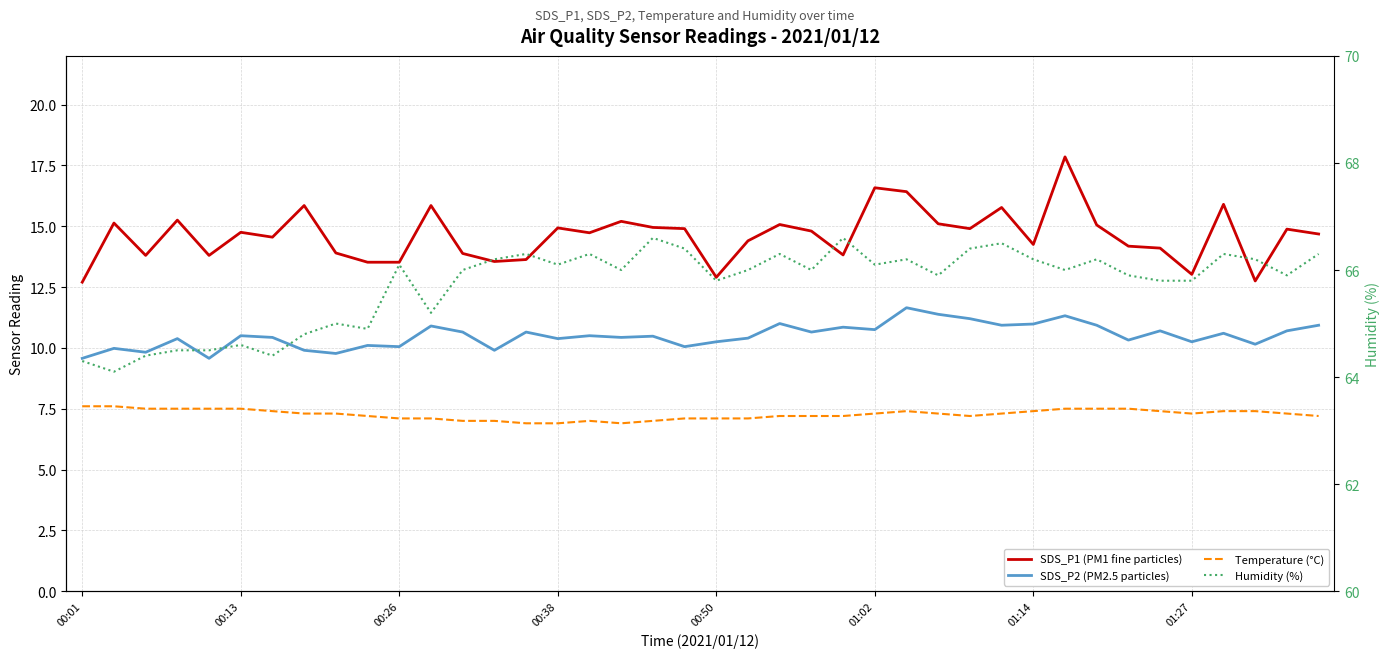

Reading left to right, extract all data points from this chart.

SDS_P1 (PM1 fine particles): 12.7	15.1	13.8	15.2	13.8	14.8	14.6	15.8	13.9	13.5	13.5	15.8	13.9	13.6	13.6	14.9	14.7	15.2	14.9	14.9	12.9	14.4	15.1	14.8	13.8	16.6	16.4	15.1	14.9	15.8	14.2	17.9	15.1	14.2	14.1	13.0	15.9	12.8	14.9	14.7
SDS_P2 (PM2.5 particles): 9.6	10.0	9.8	10.4	9.6	10.5	10.4	9.9	9.8	10.1	10.1	10.9	10.7	9.9	10.7	10.4	10.5	10.4	10.5	10.1	10.2	10.4	11.0	10.7	10.8	10.8	11.7	11.4	11.2	10.9	11.0	11.3	10.9	10.3	10.7	10.2	10.6	10.2	10.7	10.9
Temperature (°C): 7.6	7.6	7.5	7.5	7.5	7.5	7.4	7.3	7.3	7.2	7.1	7.1	7.0	7.0	6.9	6.9	7.0	6.9	7.0	7.1	7.1	7.1	7.2	7.2	7.2	7.3	7.4	7.3	7.2	7.3	7.4	7.5	7.5	7.5	7.4	7.3	7.4	7.4	7.3	7.2
Humidity (%): 64.3	64.1	64.4	64.5	64.5	64.6	64.4	64.8	65.0	64.9	66.1	65.2	66.0	66.2	66.3	66.1	66.3	66.0	66.6	66.4	65.8	66.0	66.3	66.0	66.6	66.1	66.2	65.9	66.4	66.5	66.2	66.0	66.2	65.9	65.8	65.8	66.3	66.2	65.9	66.3